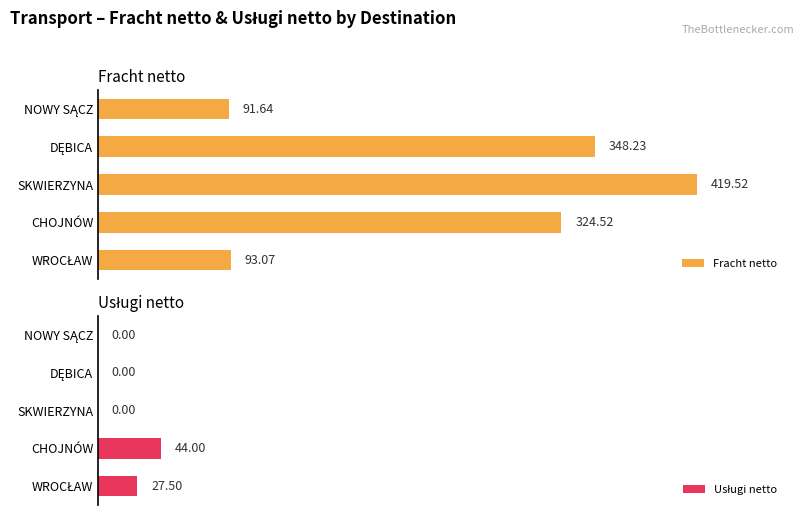

Reading left to right, list all the values displayed in this chart.

Fracht netto: 91.6	348.2	419.5	324.5	93.1
Usługi netto: 0.0	0.0	0.0	44.0	27.5